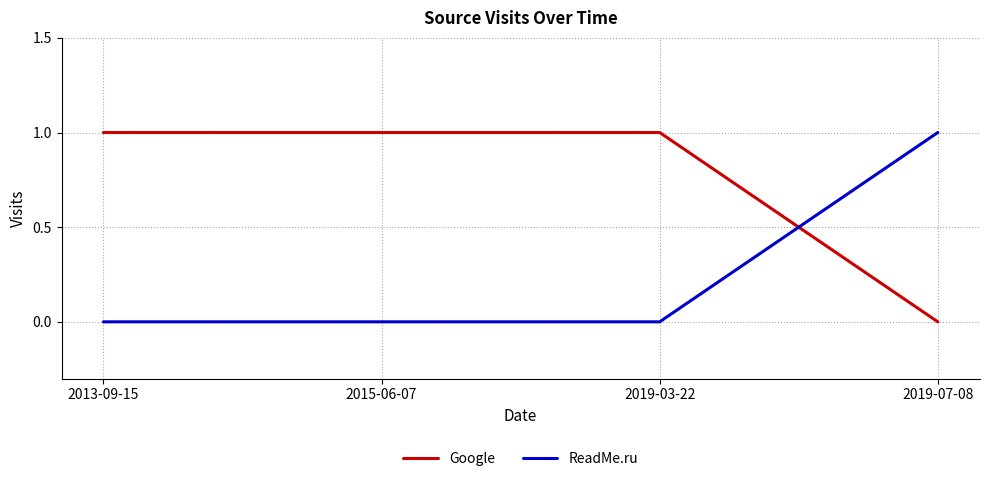

What is the difference between the Google values at 2019-07-08 and 2015-06-07?

1